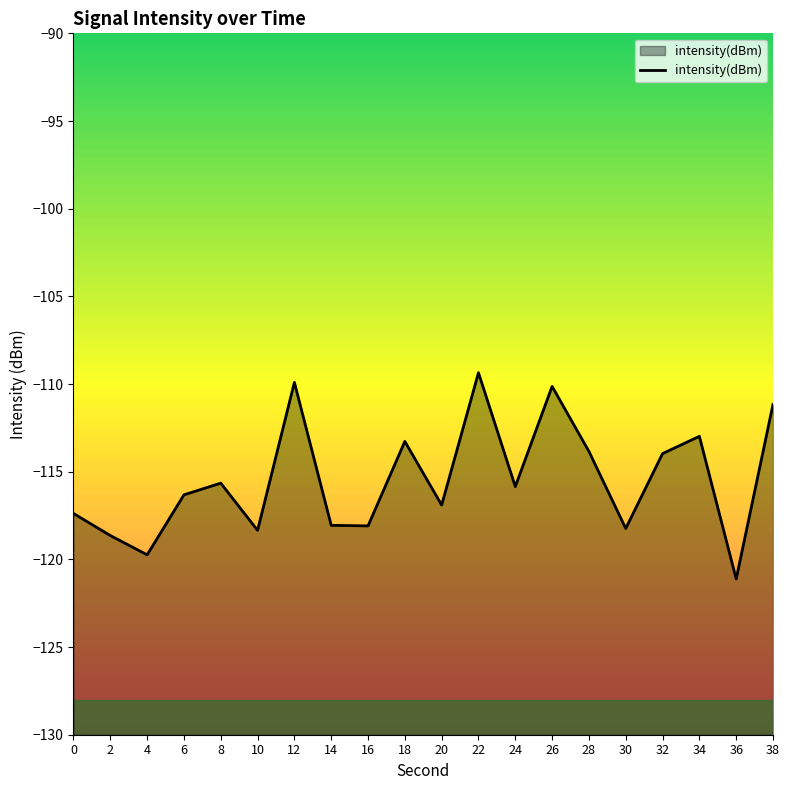

How many data points does each series have?

20